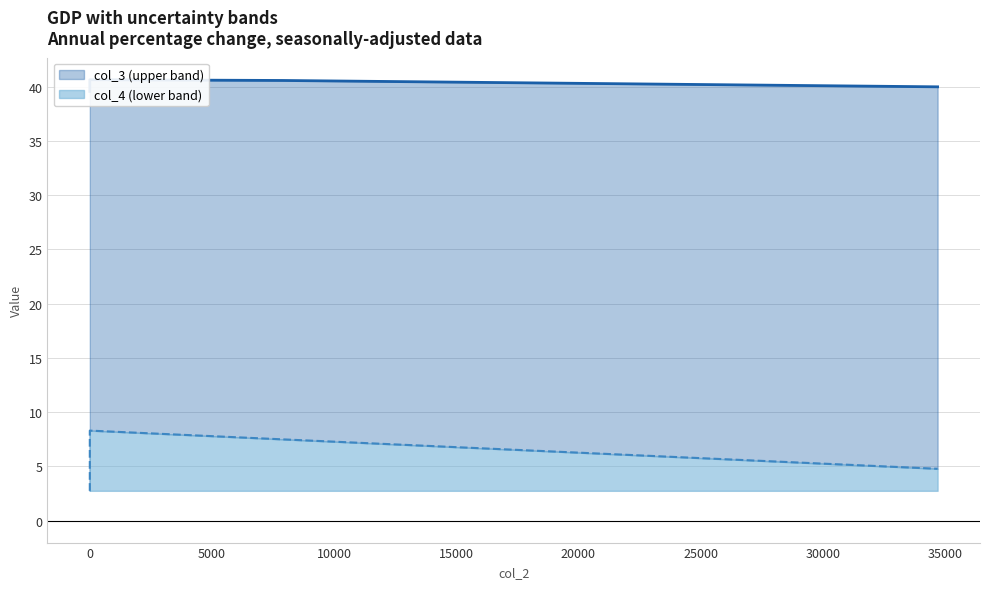

How many series are shown in this chart?

2